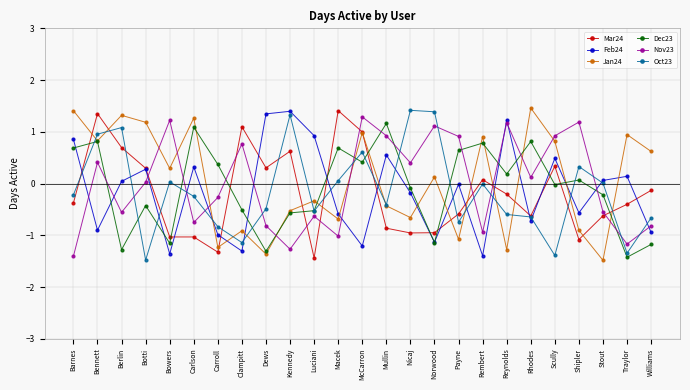

How many negative values does the Mar24 series have?

15